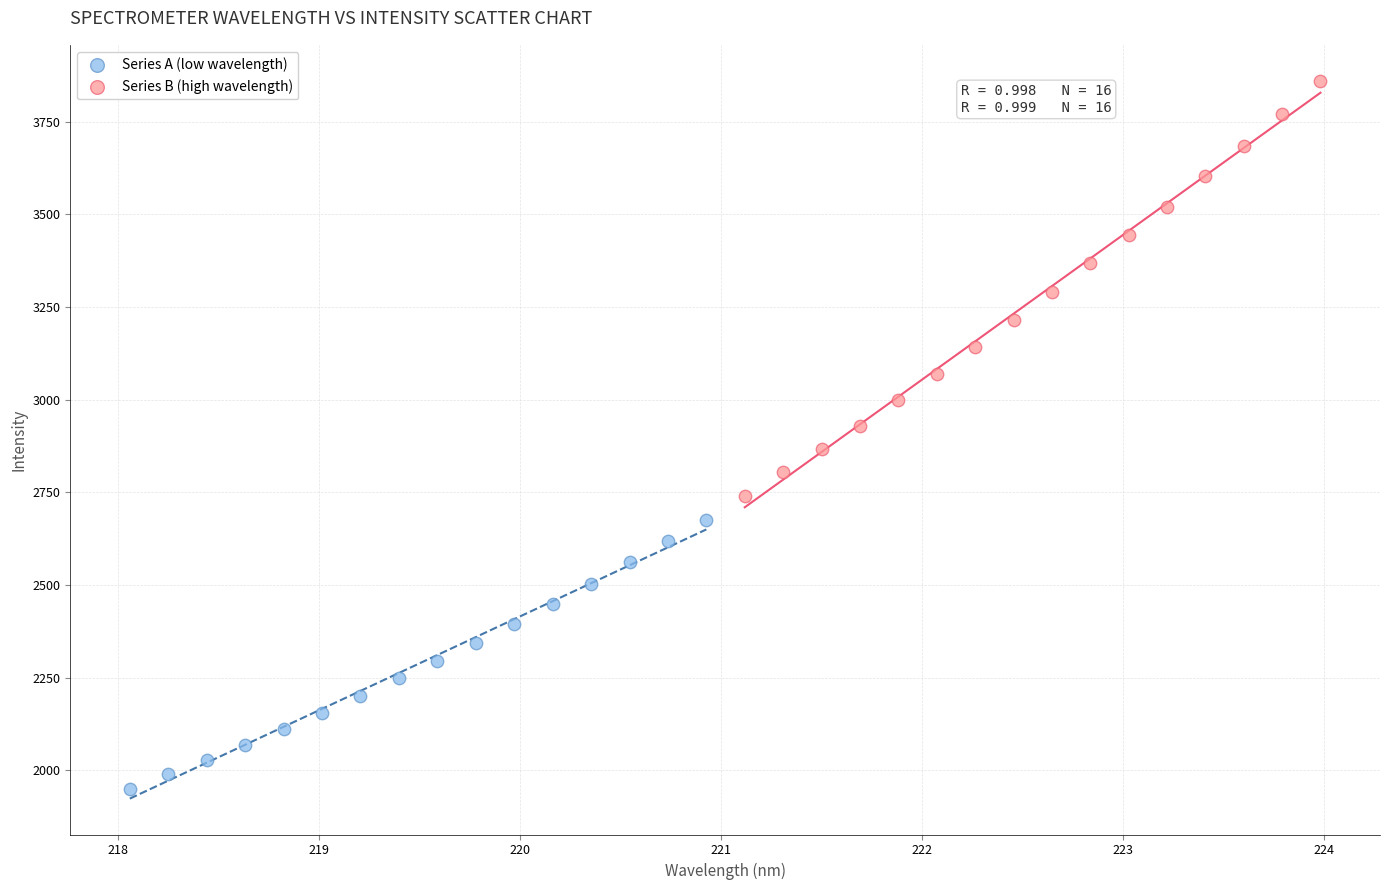

What are all the series names shown in the legend?

Series A (low wavelength), Series B (high wavelength)